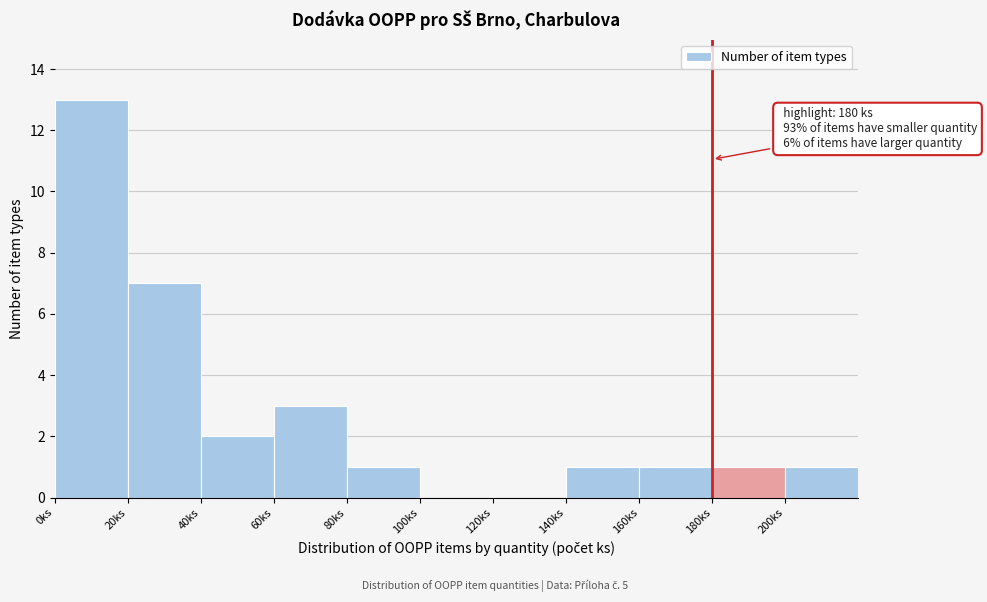

Over which range of the x-axis is the bar tallest?

0 to 20